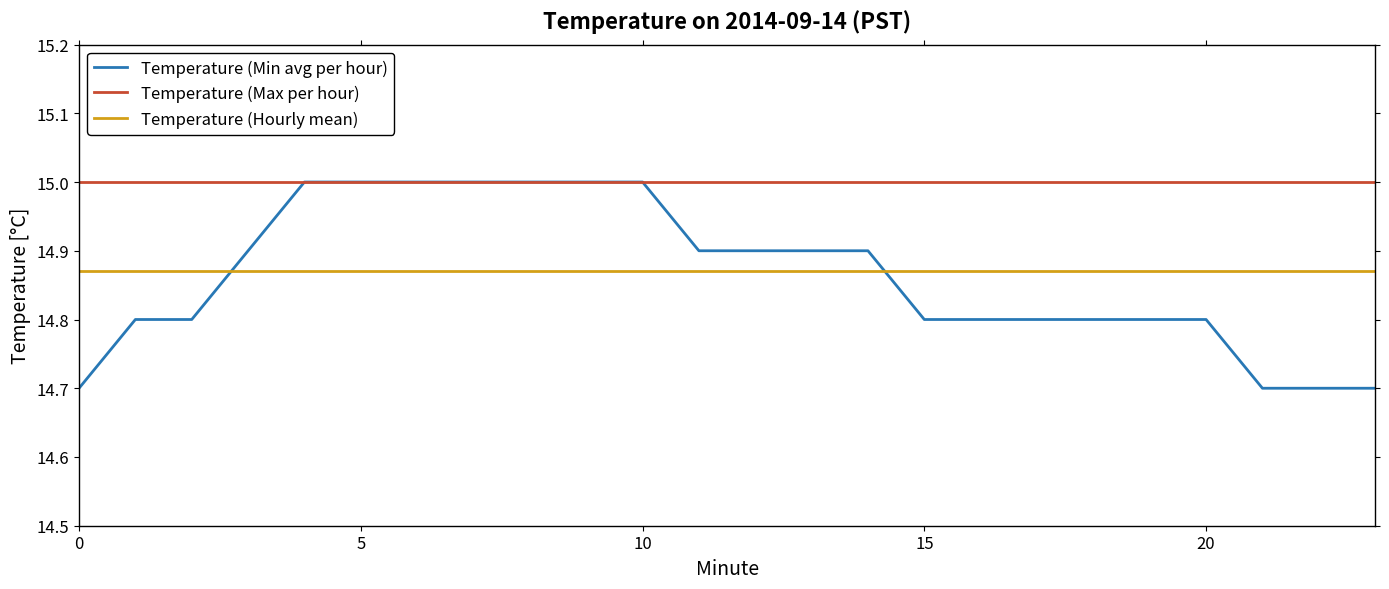

True or false: Temperature (Hourly mean) and Temperature (Max per hour) cross at least once.

False